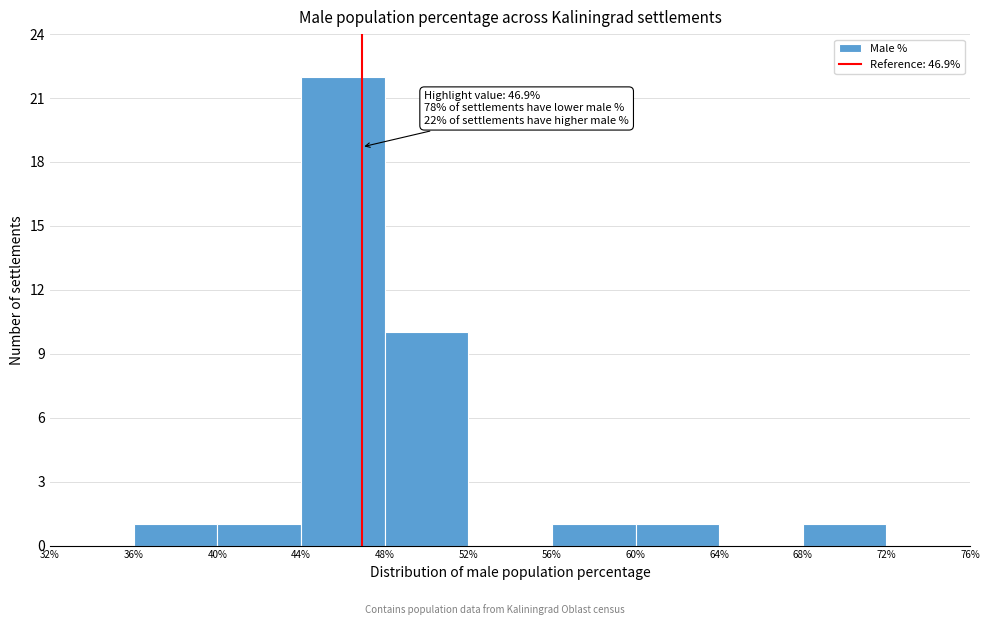

Over which range of the x-axis is the bar tallest?

44% to 48%